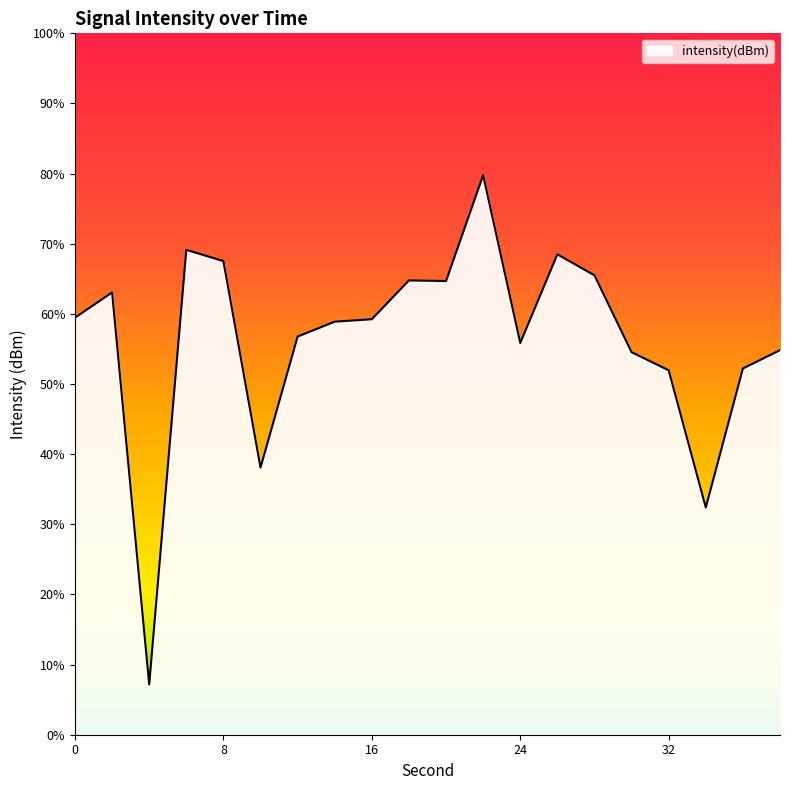

What is the approximate value at 6?

-125.4